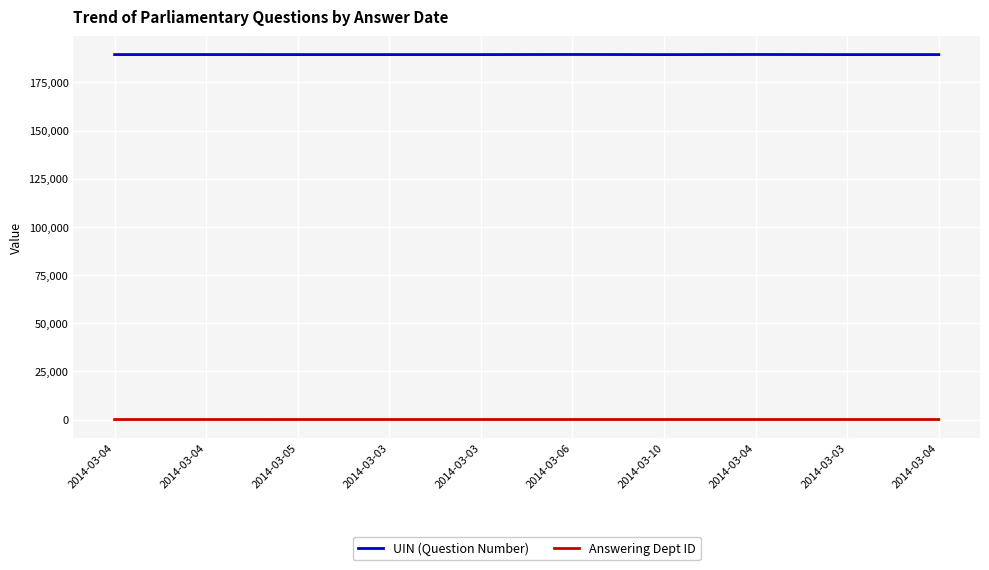

Between 2014-03-03 and 2014-03-04, which is larger?

2014-03-04